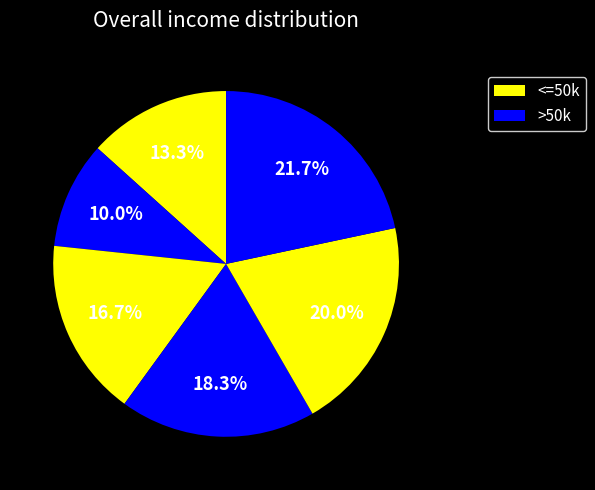

How many segments does this pie chart have?

6